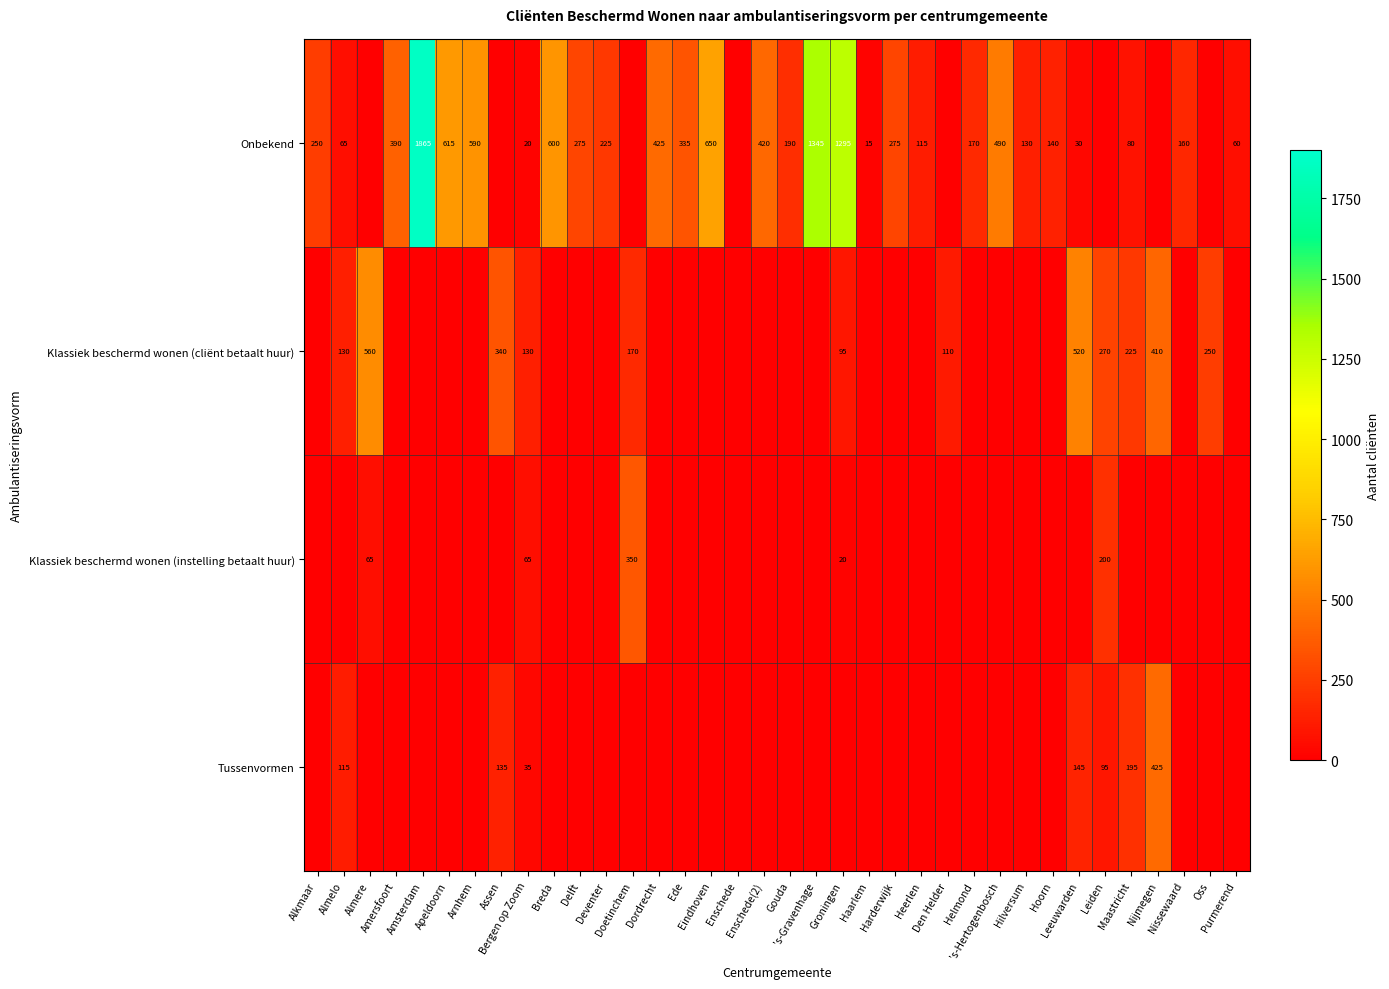

List the labels in order of Onbekend value, smallest first.

Almere, Assen, Doetinchem, Enschede, Den Helder, Leiden, Nijmegen, Oss, Haarlem, Bergen op Zoom, Leeuwarden, Purmerend, Almelo, Maastricht, Heerlen, Hilversum, Hoorn, Nissewaard, Helmond, Gouda, Deventer, Alkmaar, Delft, Harderwijk, Ede, Amersfoort, Enschede(2), Dordrecht, 's-Hertogenbosch, Arnhem, Breda, Apeldoorn, Eindhoven, Groningen, 's-Gravenhage, Amsterdam